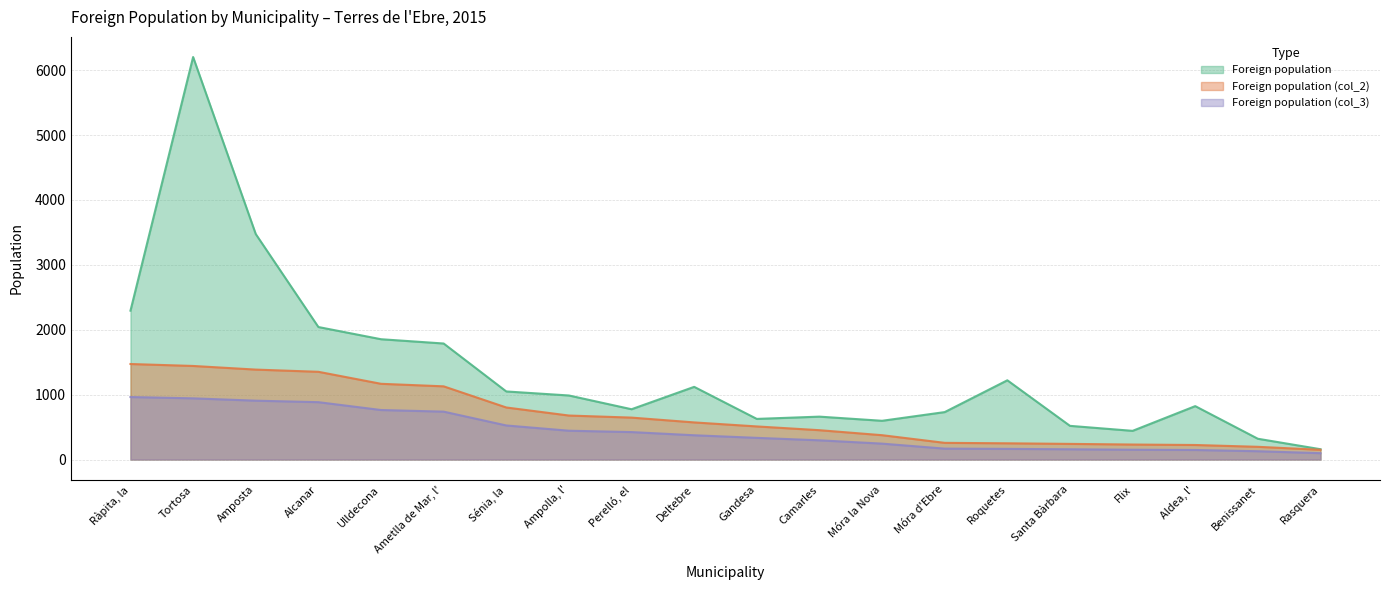

What value does the Foreign population (col_2) series have at Amposta, to the nearest 100?

1400